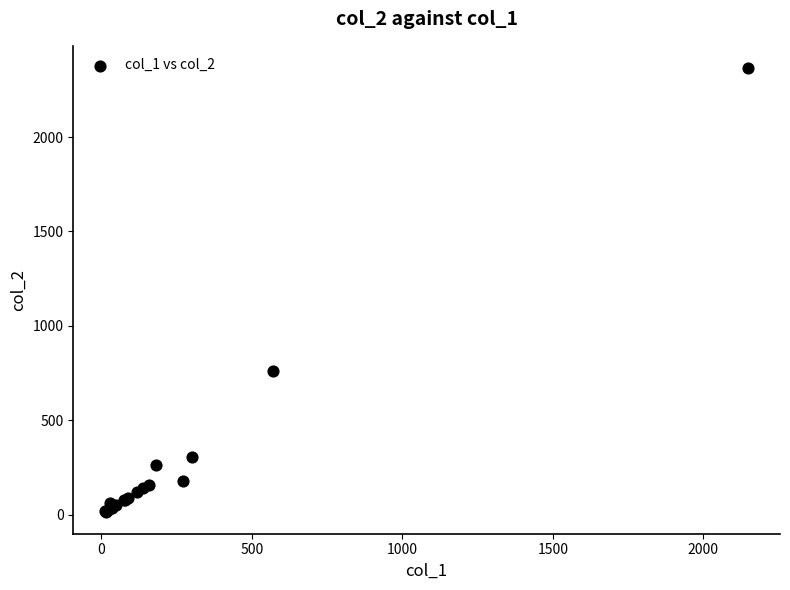

What Y value in the scatter plot is closest to 1191?

760.0